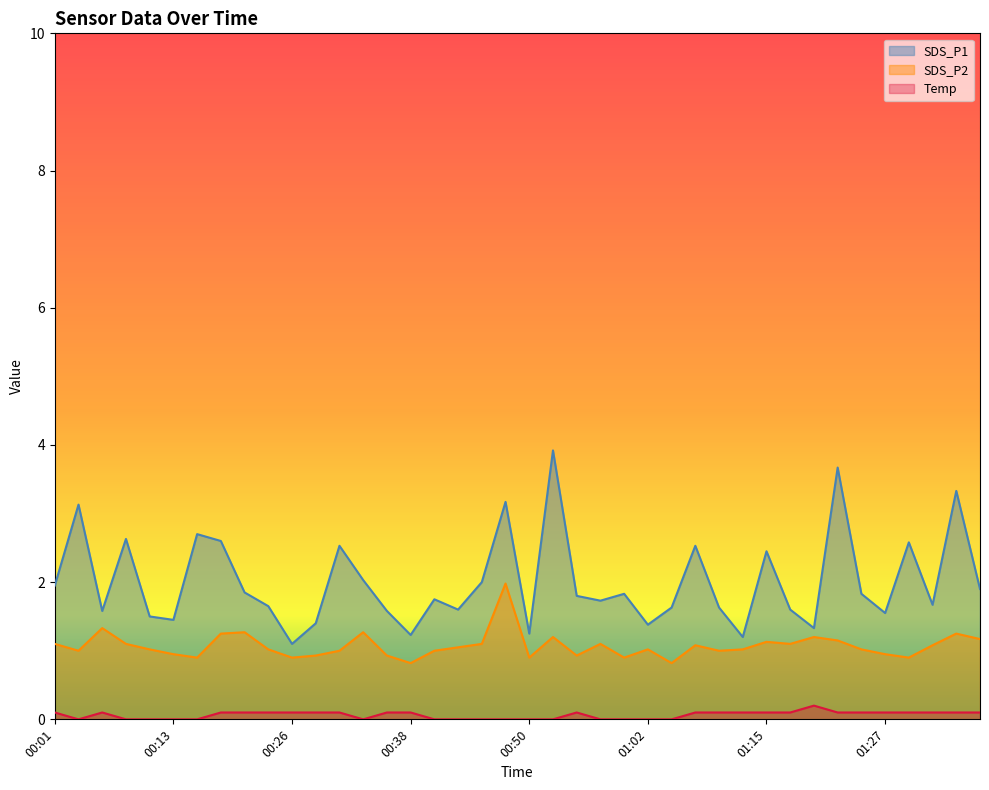

What is the sum of all Temp values?

2.5